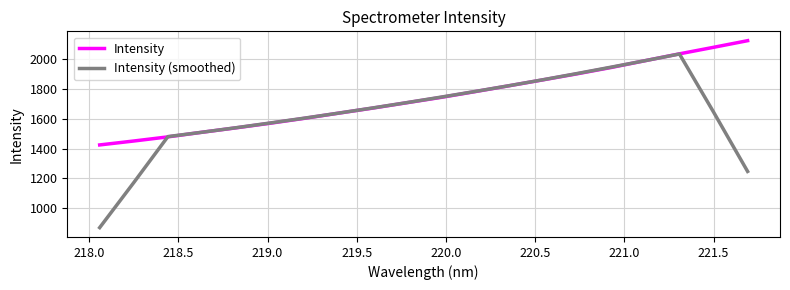

List the series in order of their overall mean, lowest first.

Intensity (smoothed), Intensity